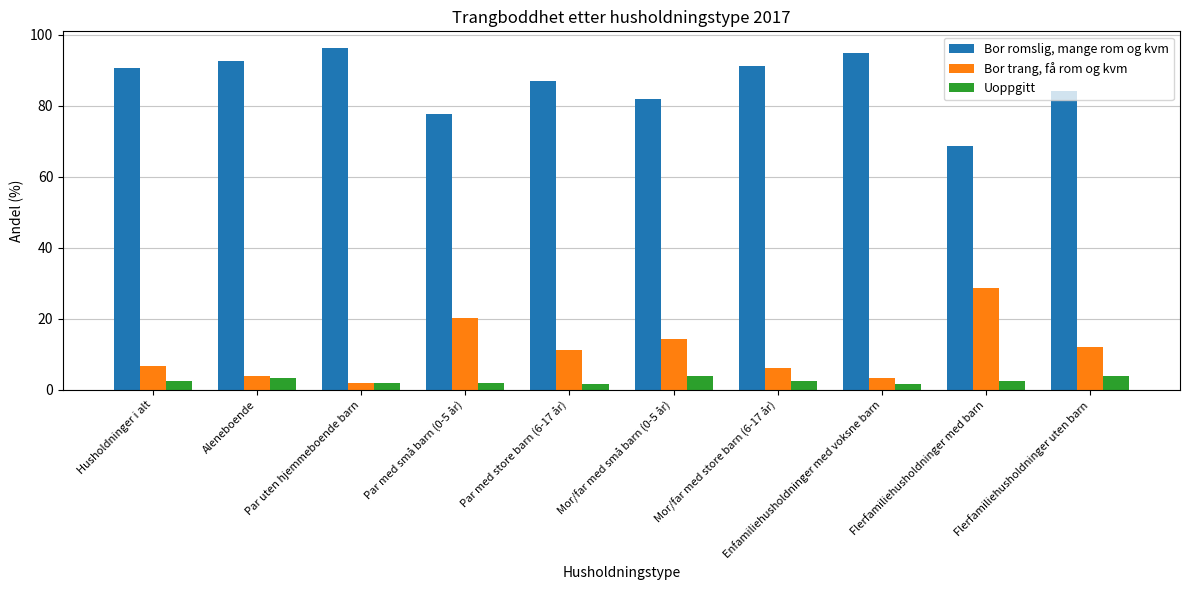

Is it true that Uoppgitt equals 2.0 at Par med små barn (0-5 år)?

True